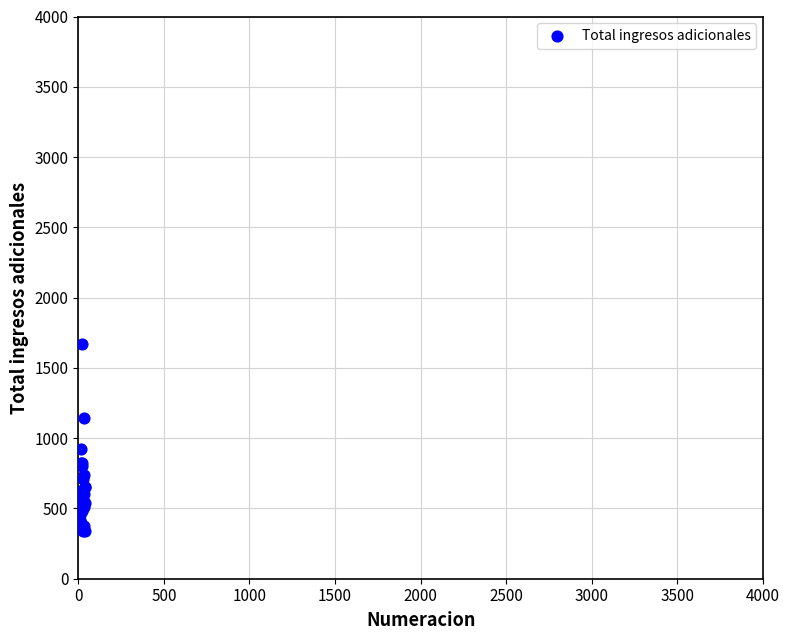

What Y value in the scatter plot is closest to 1004?

922.7